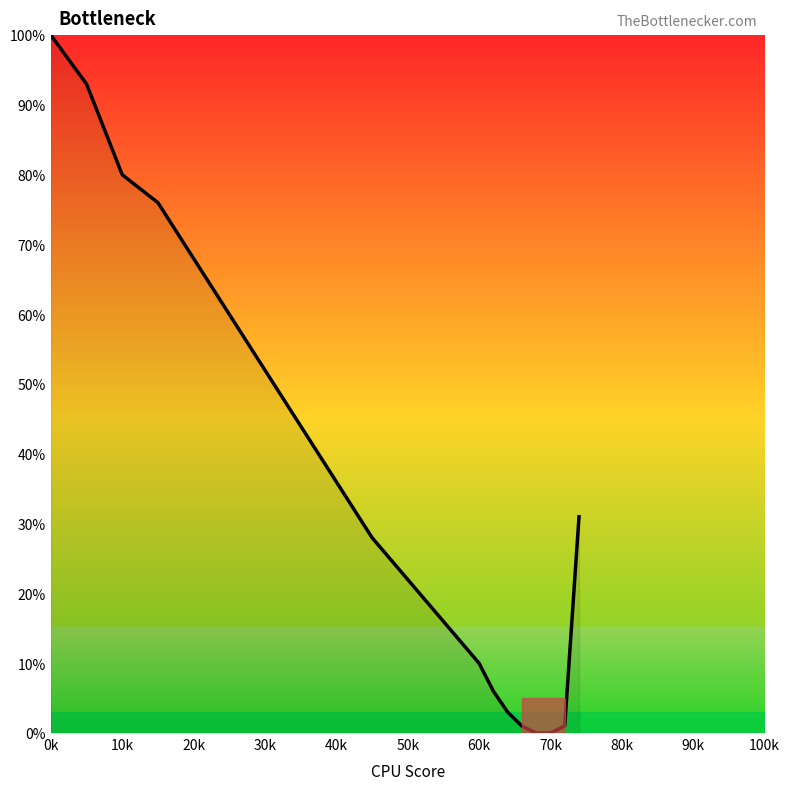

What is the greatest value displayed?

100